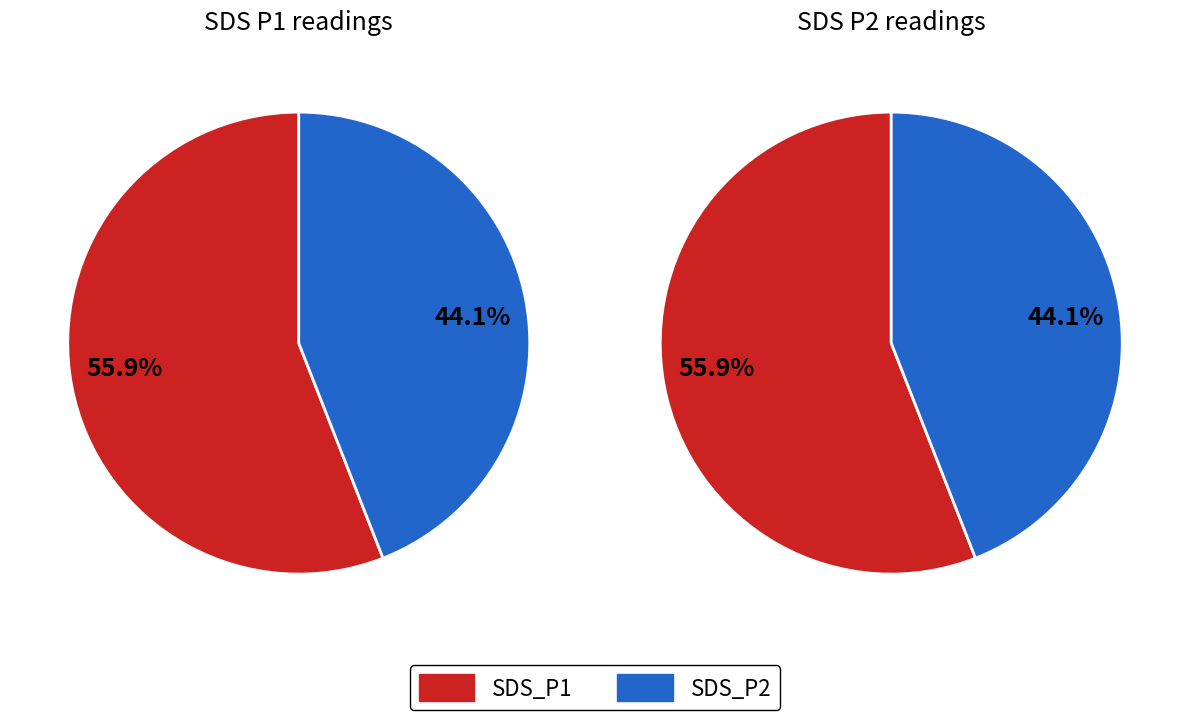

Rank the series by their maximum value, from highest to lowest.

SDS_P1, SDS_P2